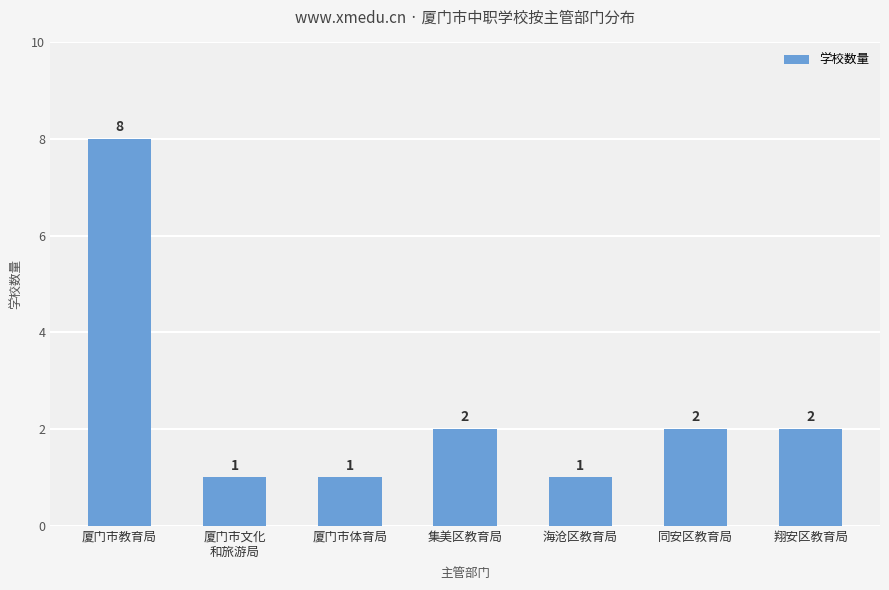

How many values are between 1 and 2?

6